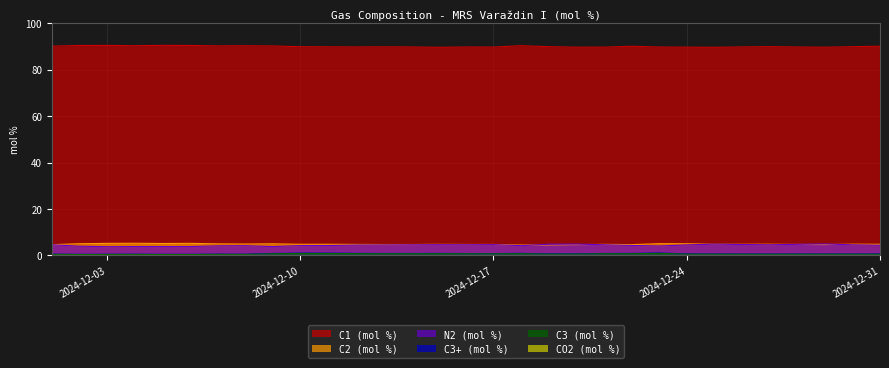

True or false: CO2 (mol %) has more than 0 points higher than both neighbors.

True